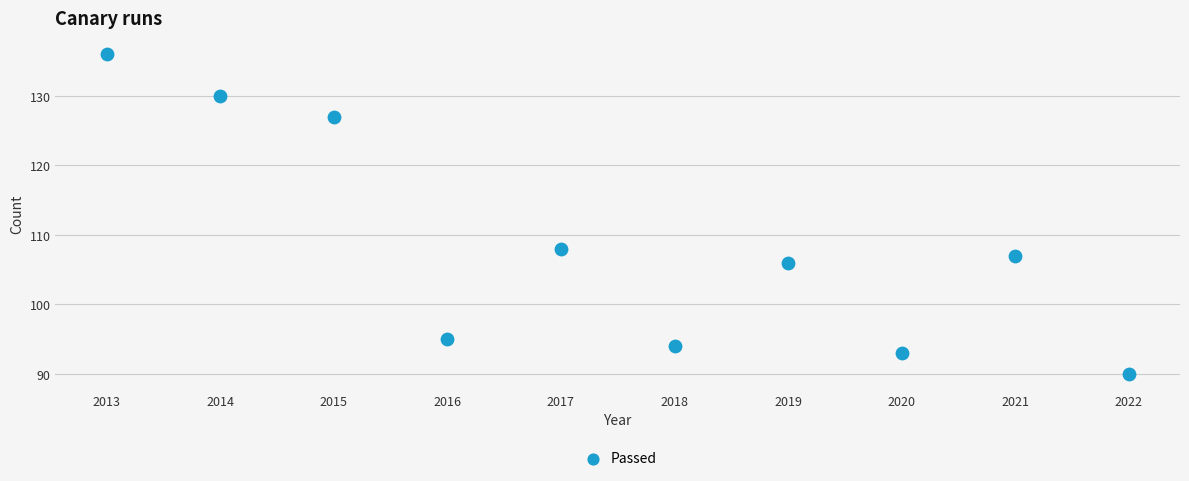

What is the range of Y values (max minus min)?

46